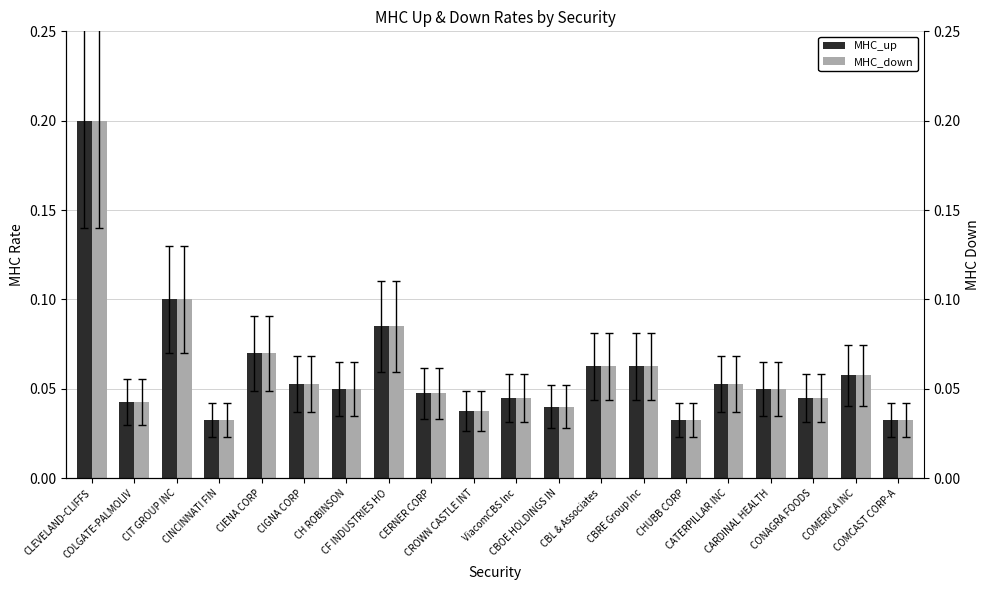

What is the value of the MHC_up bar at the 16th from the left?

0.1